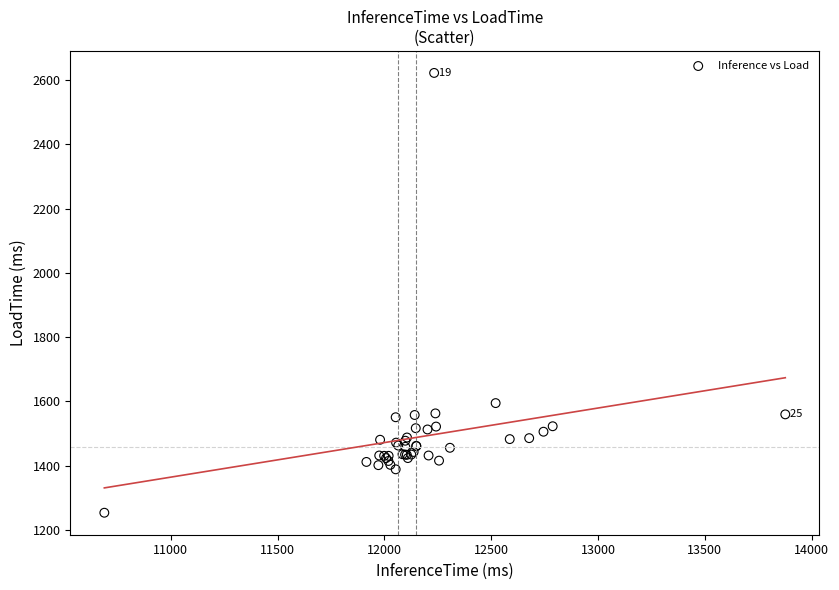

What Y value in the scatter plot is closest to 1938?

1595